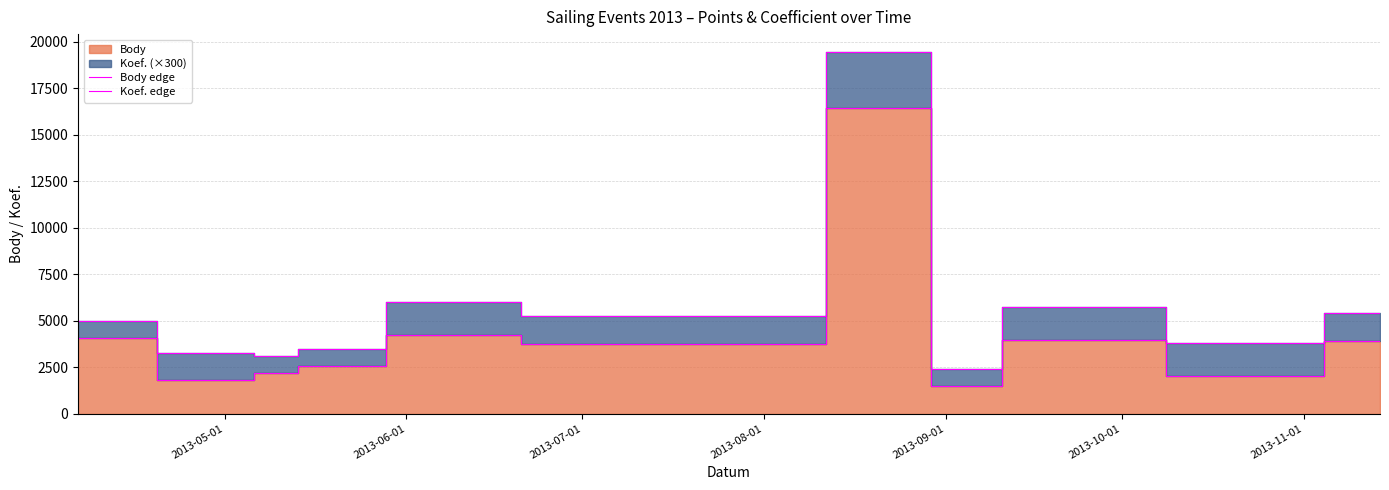

Reading left to right, extract all data points from this chart.

Body edge: 4069	1781	2188	2563	4218	3771	3771	16451	1497	3944	2010	3911
Koef. edge: 4969	3281	3088	3463	6018	5271	5271	19451	2397	5744	3810	5411